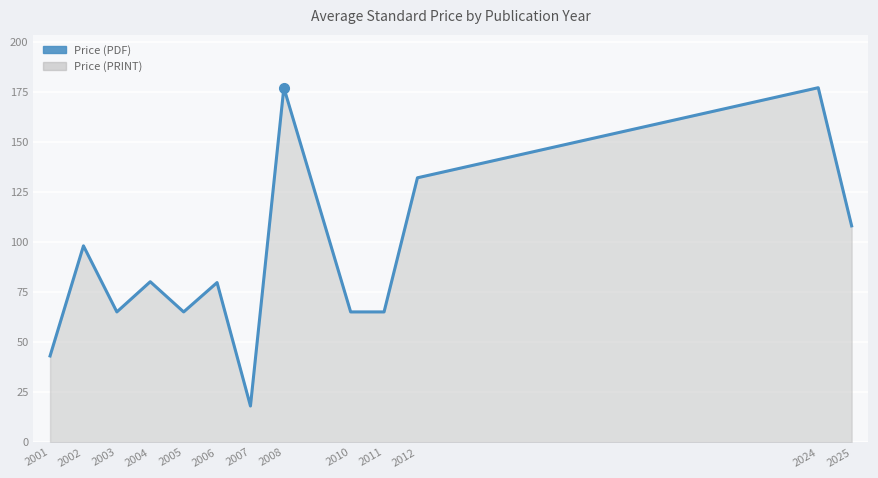

How many points are higher than both their immediate neighbors (excluding endpoints)?

5